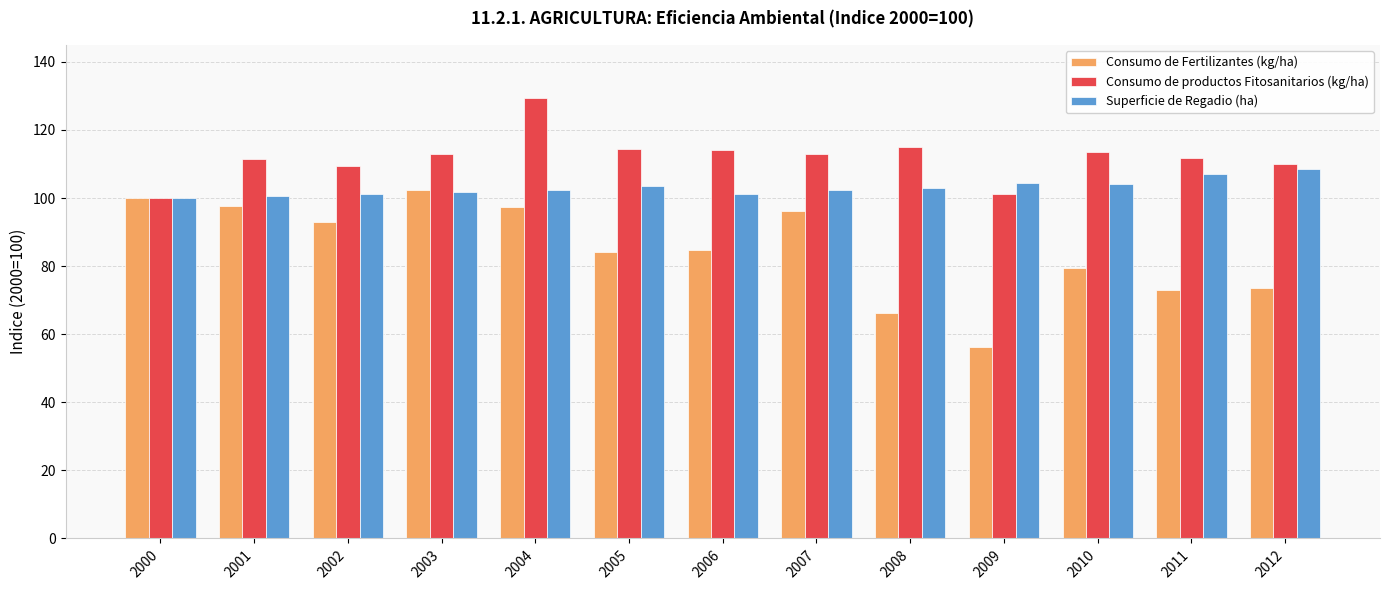

List the series in order of their peak value, highest first.

Consumo de productos Fitosanitarios (kg/ha), Superficie de Regadio (ha), Consumo de Fertilizantes (kg/ha)